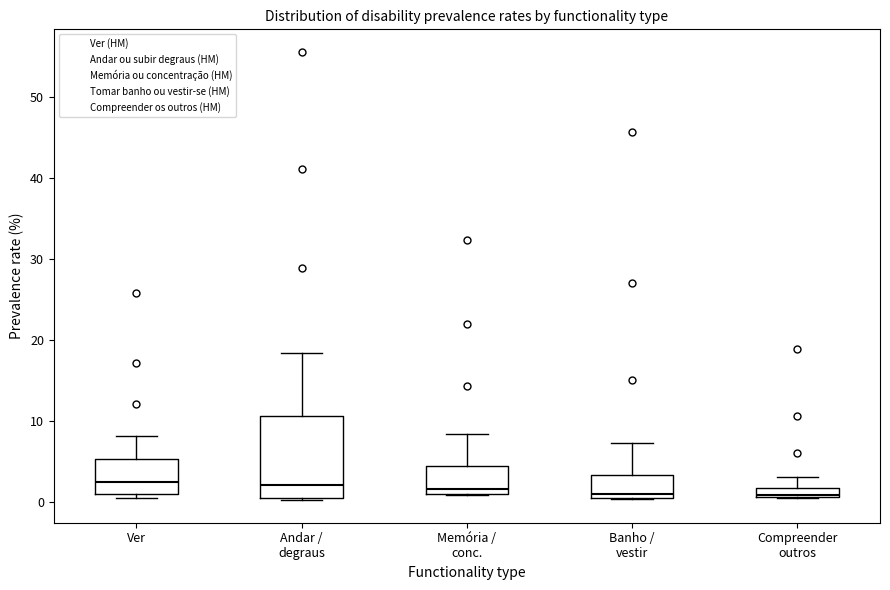

Which box is the tallest, from its lower edge to its upper edge?

Andar / degraus